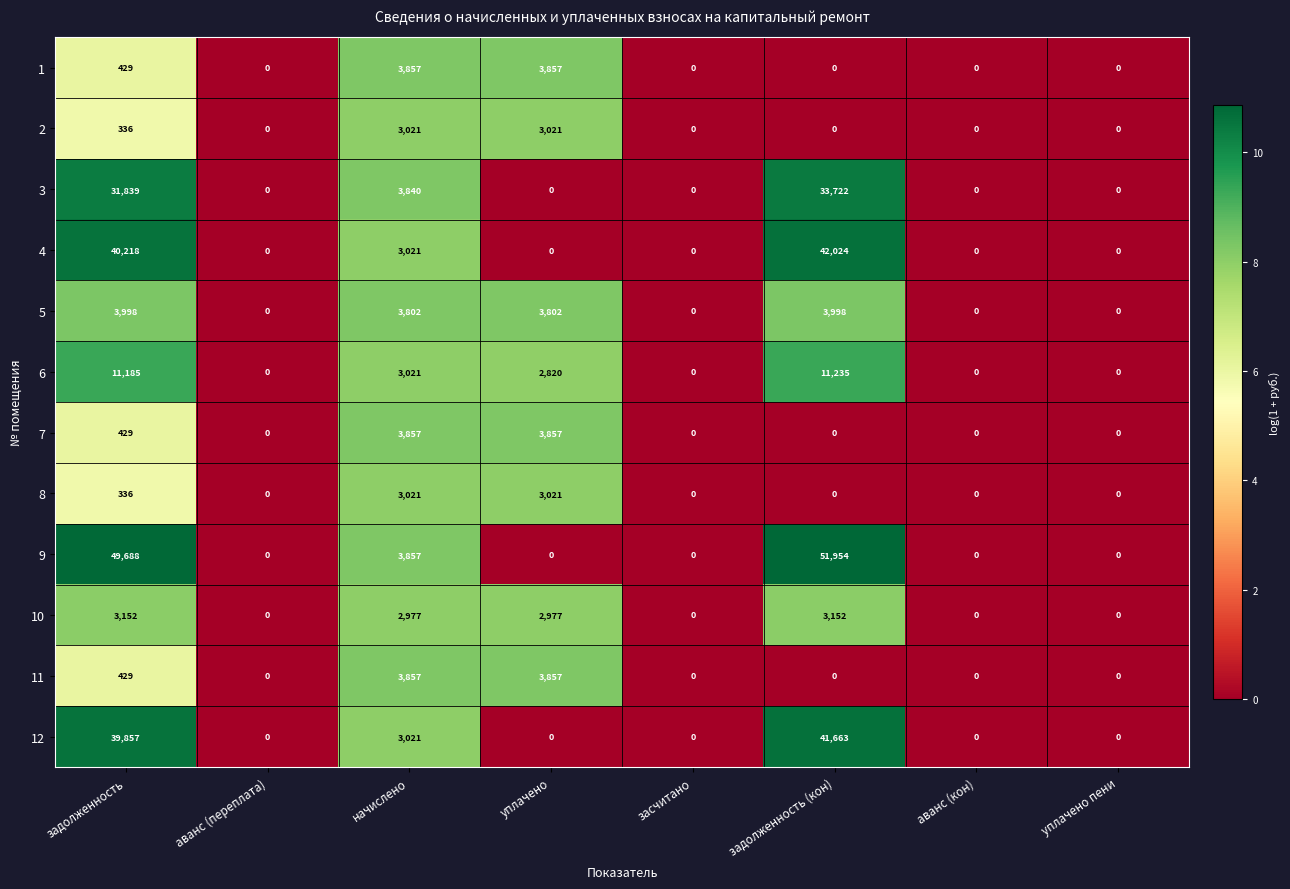

Where does the 10 series first go above 2977?

задолженность